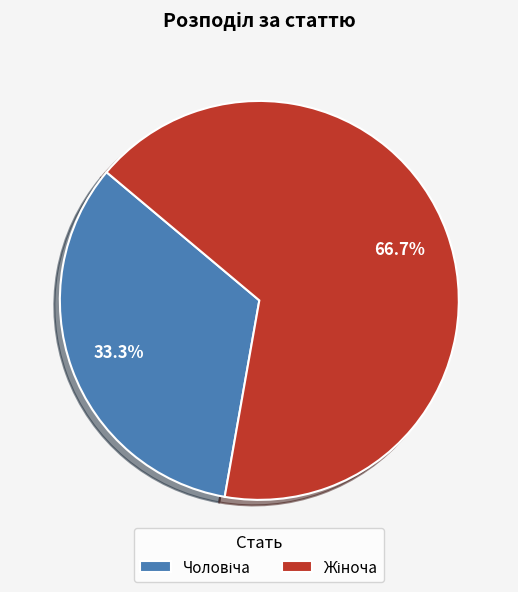

Is there any slice that represents more than half of the pie?

Yes